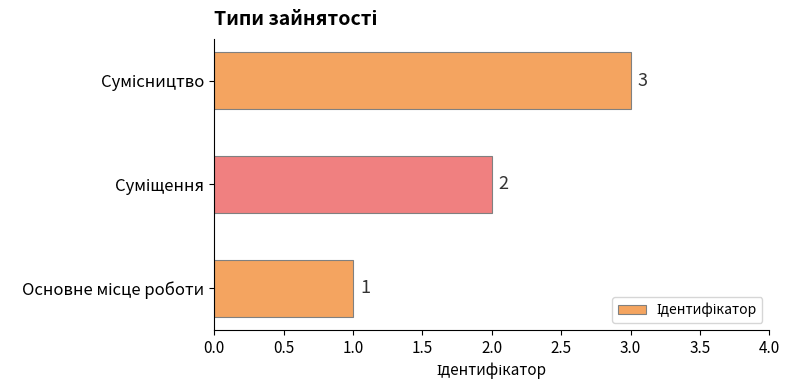

What is the maximum value shown in the chart?

3